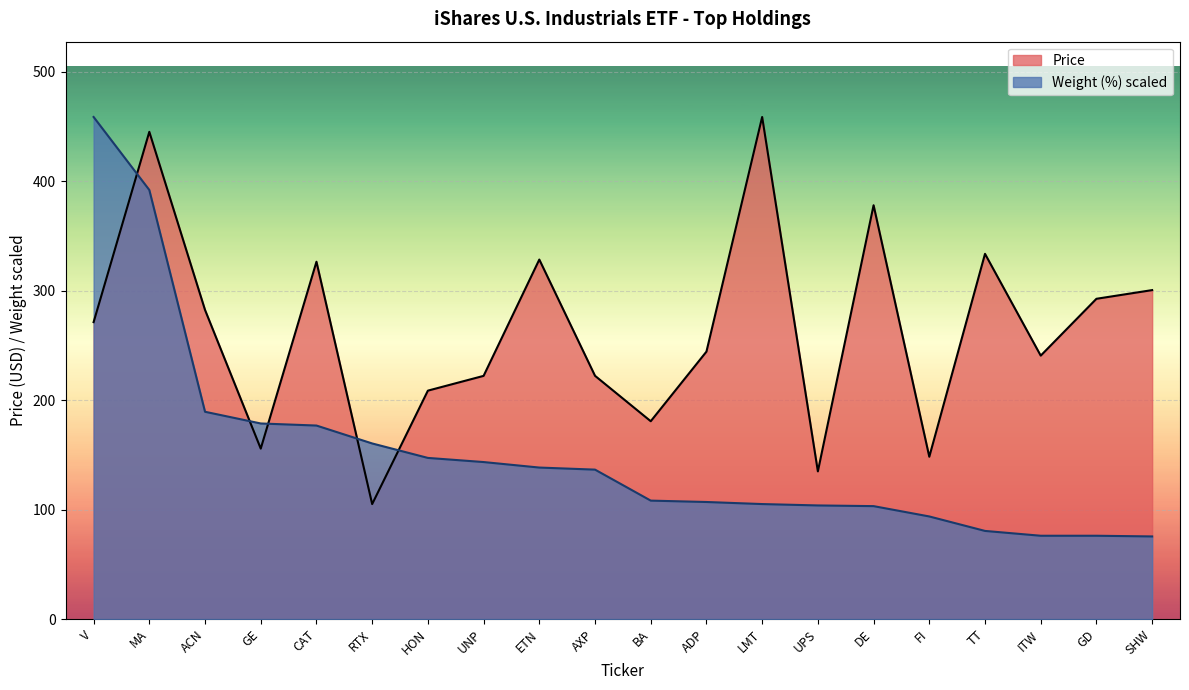

Reading left to right, what are all the values shown in this chart?

Weight (%): V=458.6	MA=391.9	ACN=189.3	GE=178.6	CAT=176.8	RTX=160.4	HON=147.2	UNP=143.4	ETN=138.4	AXP=136.5	BA=108.2	ADP=106.9	LMT=105.0	UPS=103.8	DE=103.2	FI=93.7	TT=80.5	ITW=76.1	GD=76.1	SHW=75.5
Price: V=271.2	MA=445.0	ACN=282.3	GE=155.7	CAT=326.4	RTX=105.0	HON=208.6	UNP=222.1	ETN=328.4	AXP=222.2	BA=180.7	ADP=244.3	LMT=458.6	UPS=134.9	DE=377.9	FI=148.3	TT=333.6	ITW=240.6	GD=292.5	SHW=300.4